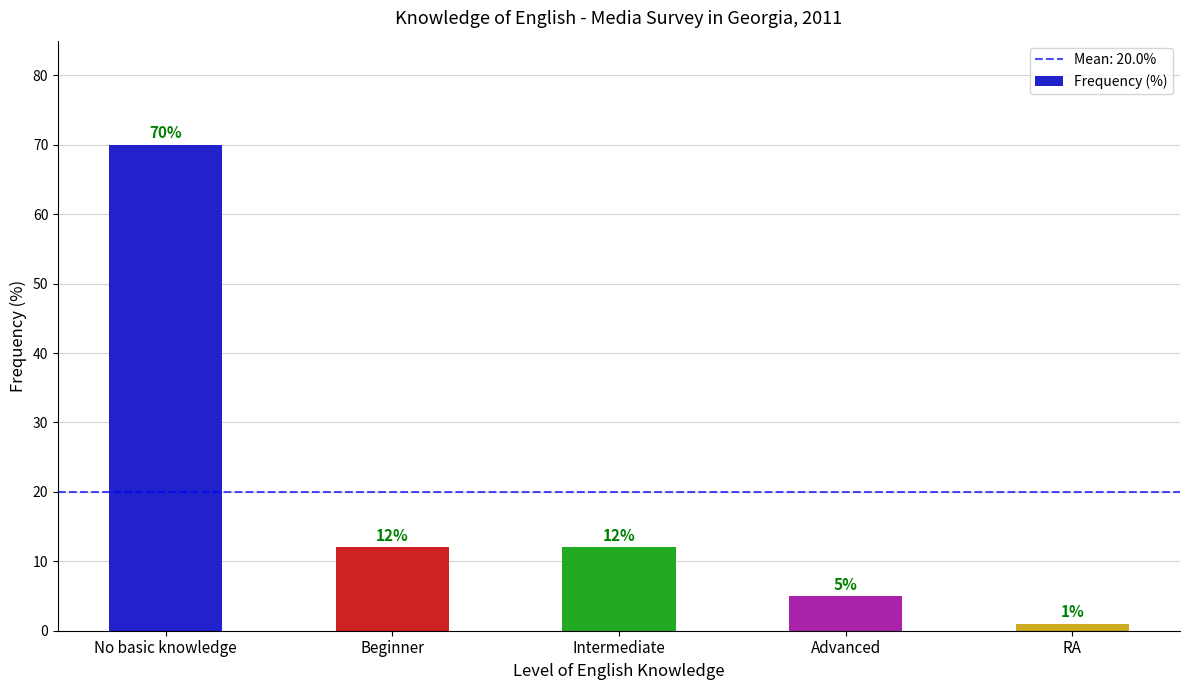

Which has a higher value, No basic knowledge or RA?

No basic knowledge